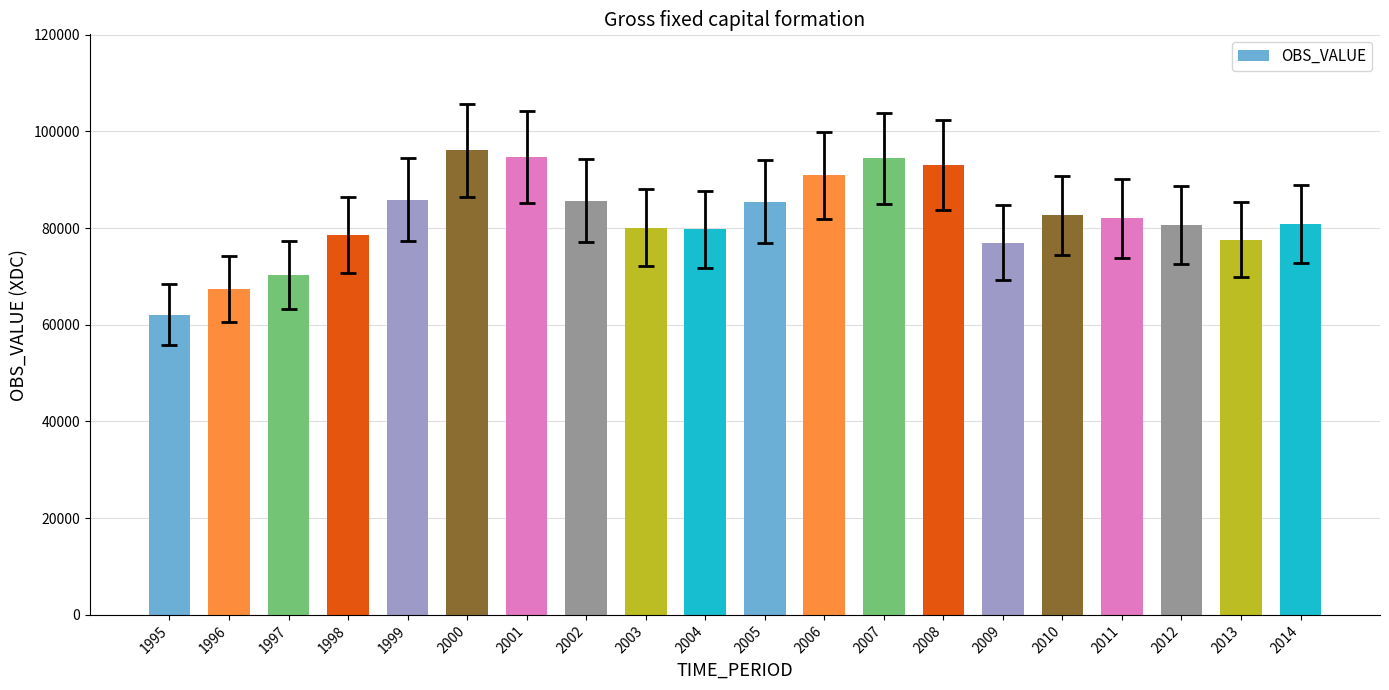

What is the sum of all values?

1644584.0